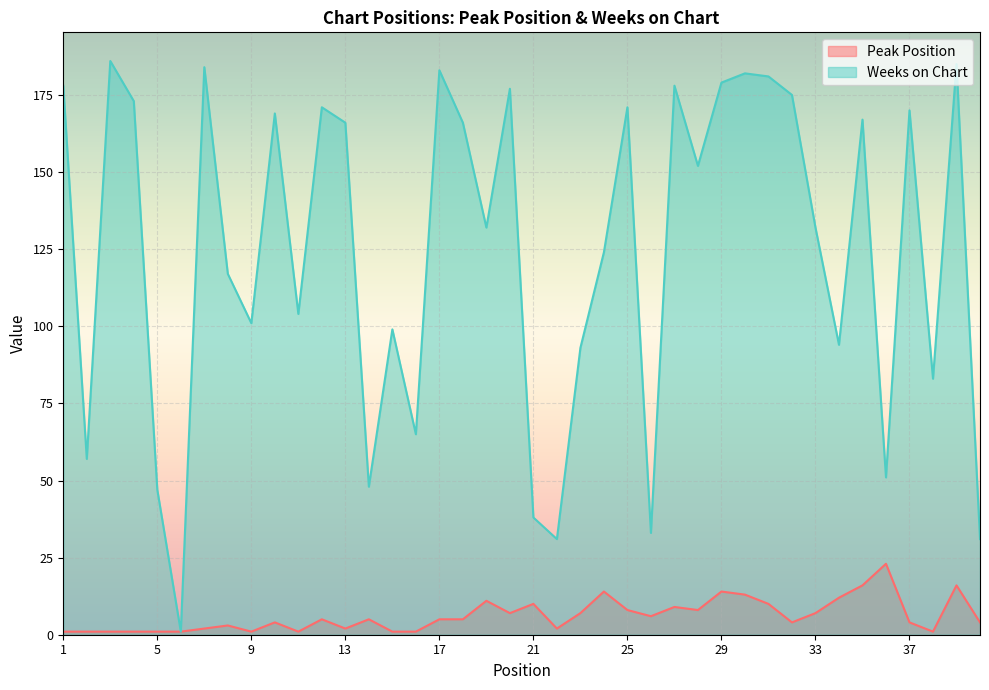

Reading left to right, extract all data points from this chart.

Peak Position: 1	1	1	1	1	1	2	3	1	4	1	5	2	5	1	1	5	5	11	7	10	2	7	14	8	6	9	8	14	13	10	4	7	12	16	23	4	1	16	4
Weeks on Chart: 178	57	186	173	47	1	184	117	101	169	104	171	166	48	99	65	183	166	132	177	38	31	93	124	171	33	178	152	179	182	181	175	132	94	167	51	170	83	185	31